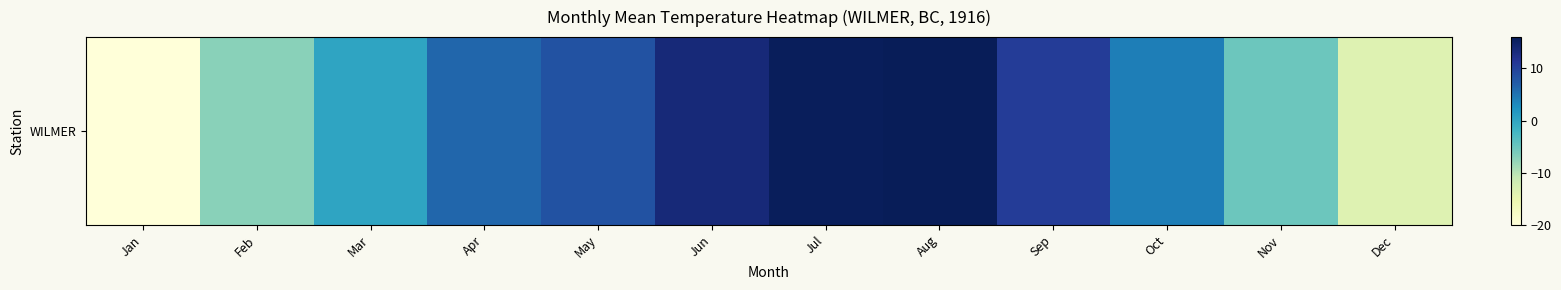

Rank the categories by value from lowest to highest.

Jan, Dec, Feb, Nov, Mar, Oct, Apr, May, Sep, Jun, Jul, Aug